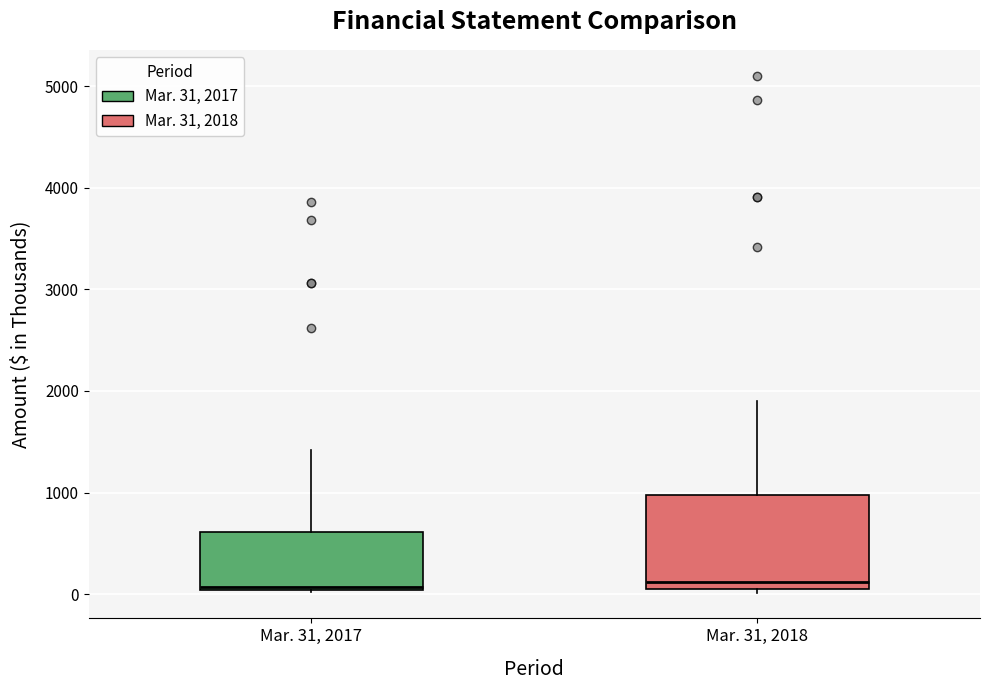

Where does the median line of the box for Mar. 31, 2017 sit on the y-axis? The values are not printed on the chart, so give them approximately, as read against the axis.

100